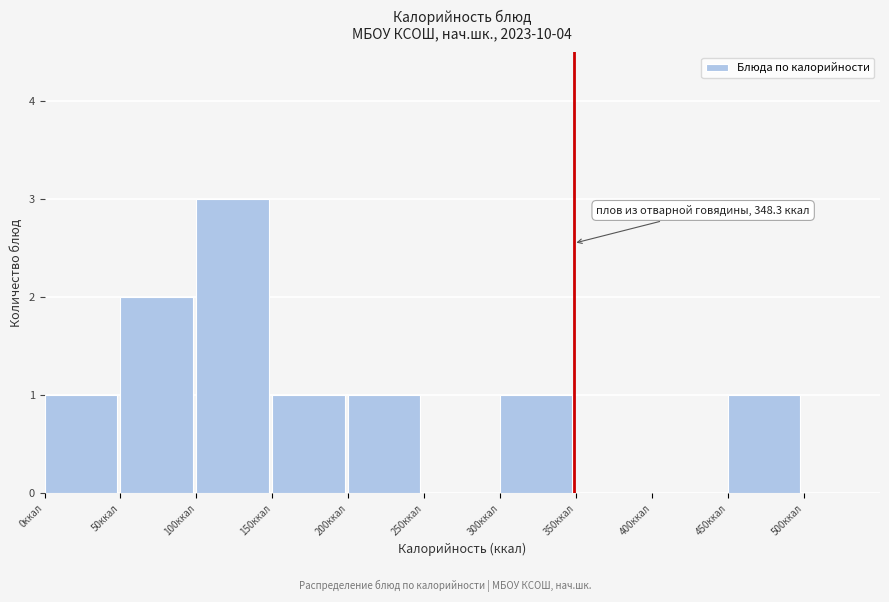

Over which range of the x-axis is the bar tallest?

100 to 150